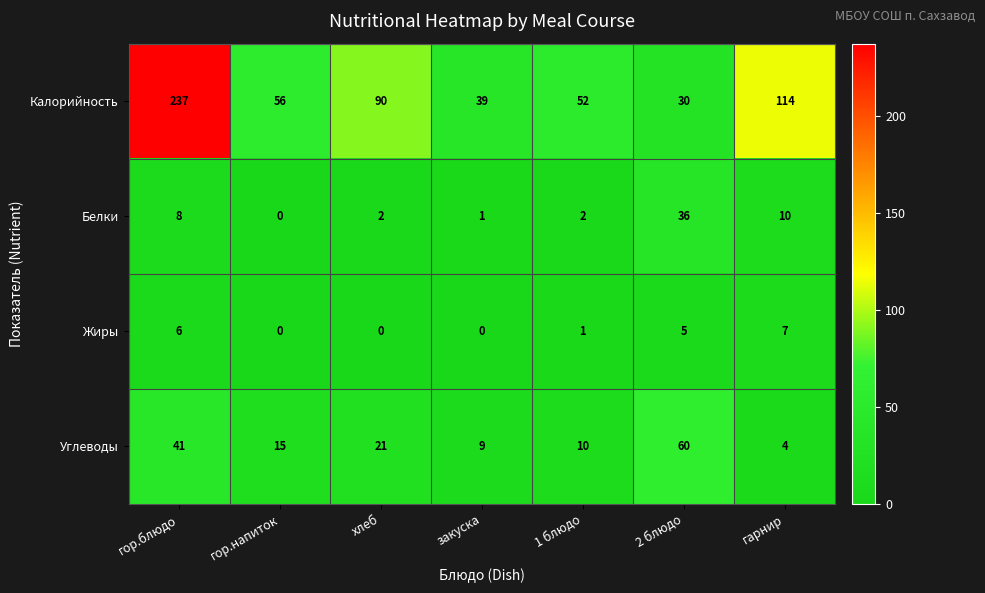

What is the difference between the maximum and minimum values in the Калорийность series?

207